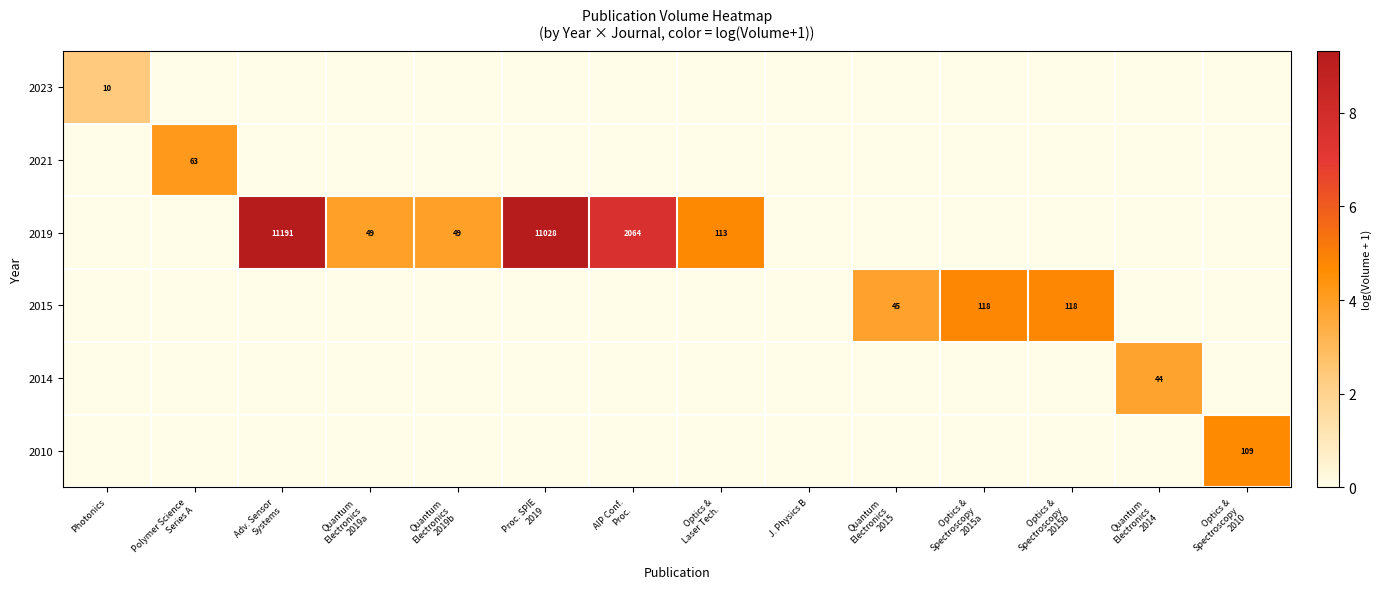

True or false: 2023 has a value of 14 at Photonics.

False